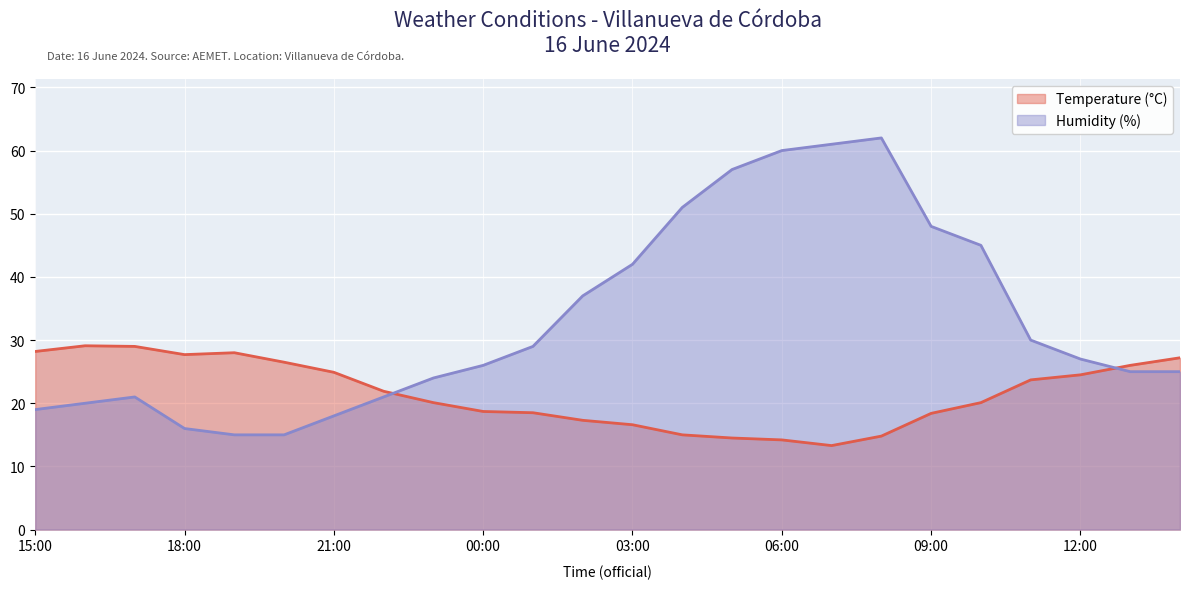

At which category is the sum across all series the highest?

08:00